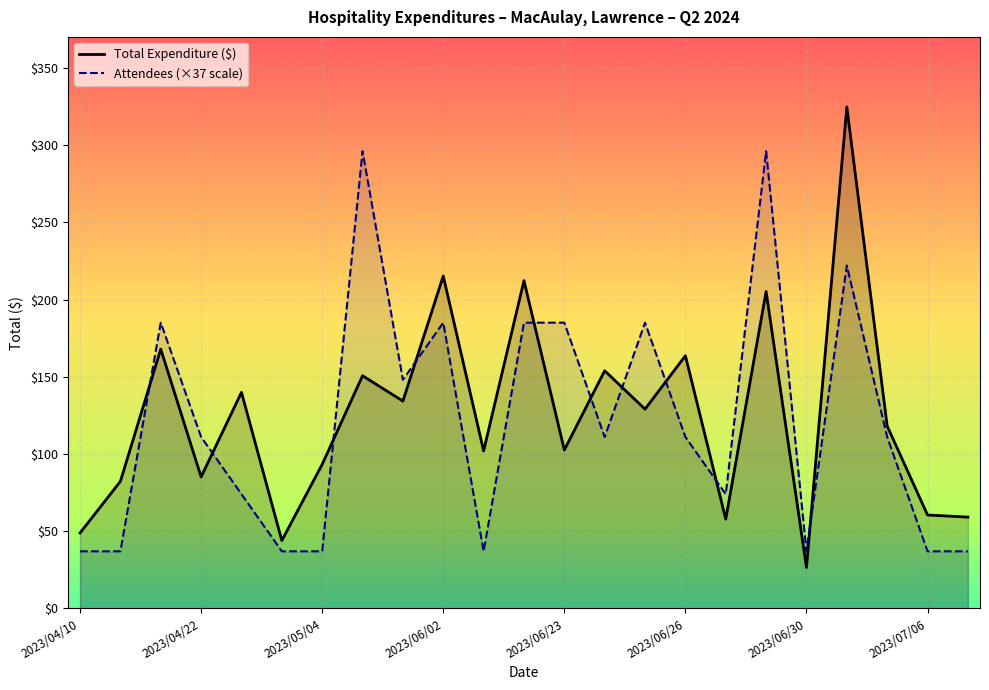

Reading right to left, transcribe all the data shown in this chart.

Total Expenditure ($): 59.1	60.5	118.1	324.6	26.6	205.2	57.8	163.6	129.0	153.9	102.6	212.2	102.0	215.2	134.2	150.7	93.3	44.0	139.9	85.1	167.9	82.3	48.9
Attendees (×37 scale): 37.0	37.0	111.0	222.0	37.0	296.0	74.0	111.0	185.0	111.0	185.0	185.0	37.0	185.0	148.0	296.0	37.0	37.0	74.0	111.0	185.0	37.0	37.0